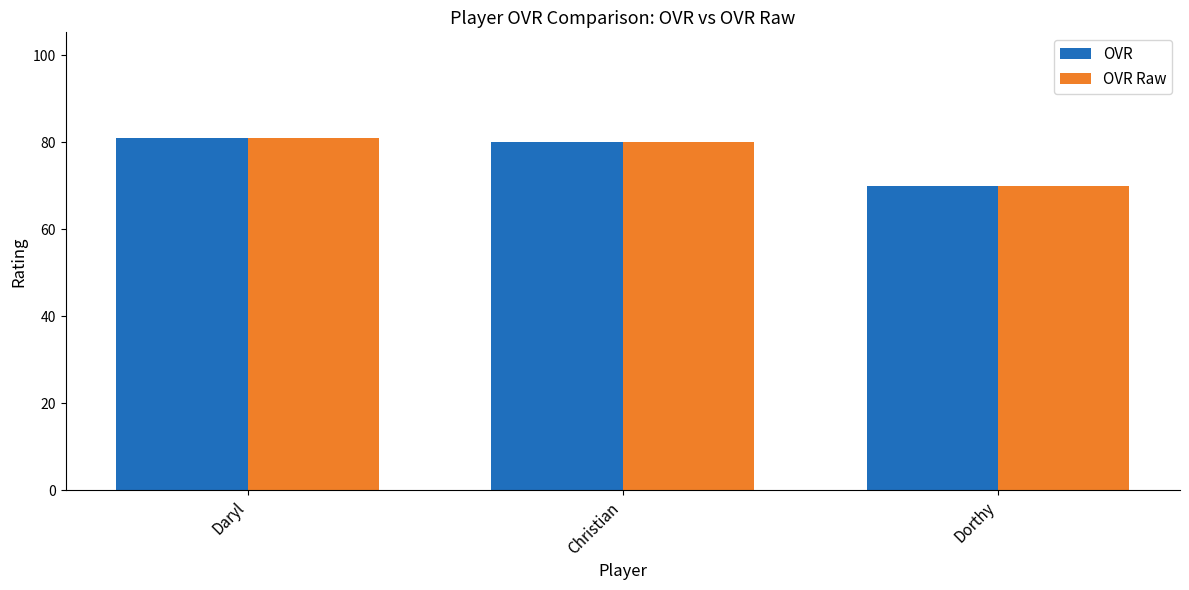

At which label does OVR Raw first exceed 80?

Daryl